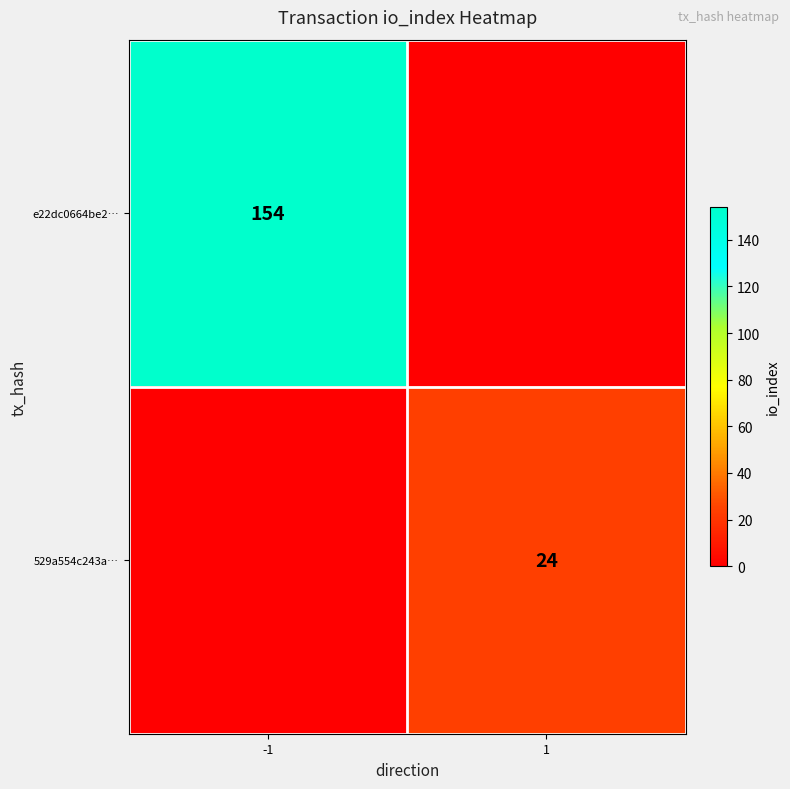

The value of 529a554c243a… at 1 is 24. True or false?

True